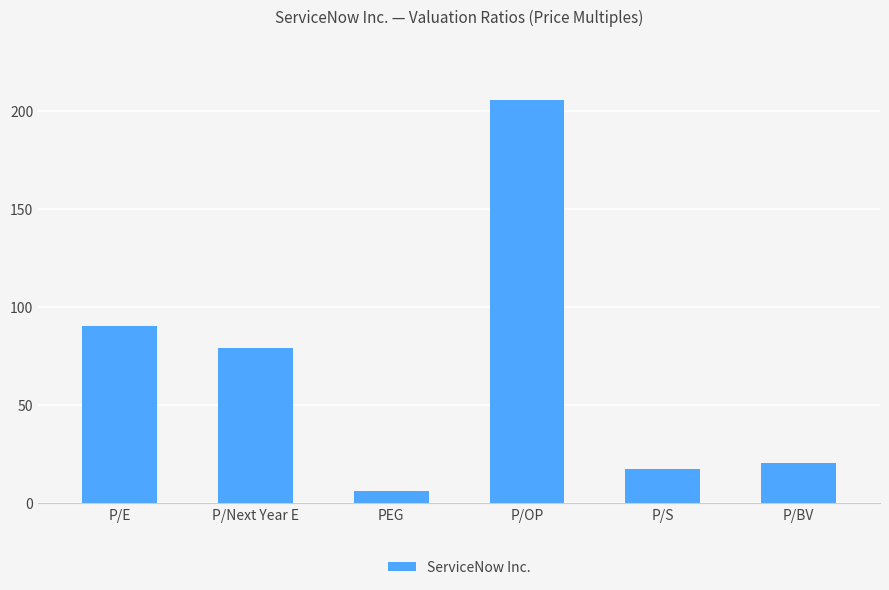

What is the minimum value shown in the chart?

6.3